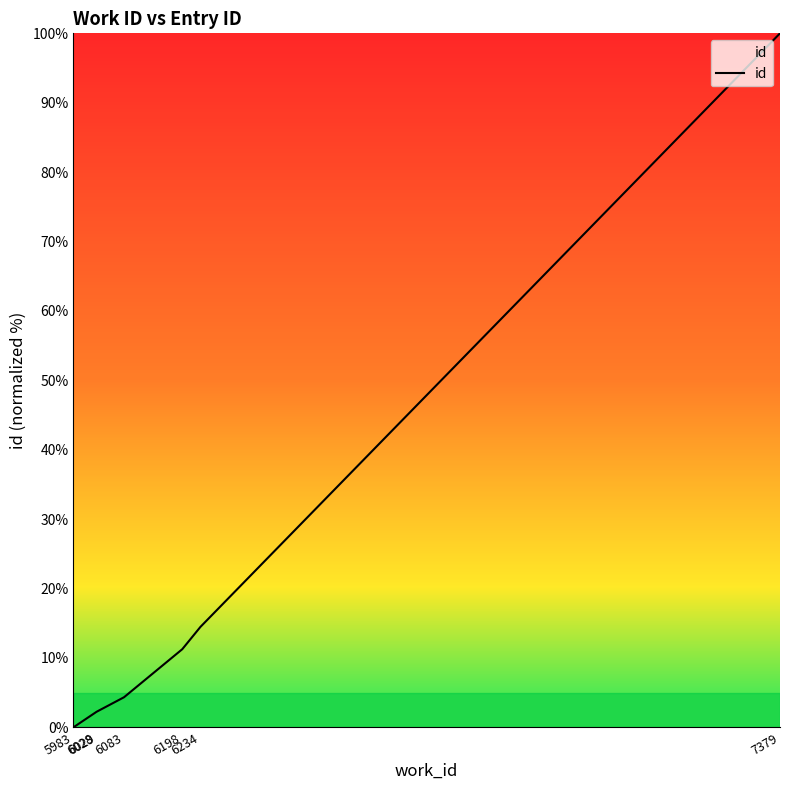

What is the difference between the maximum and minimum values?

100.0